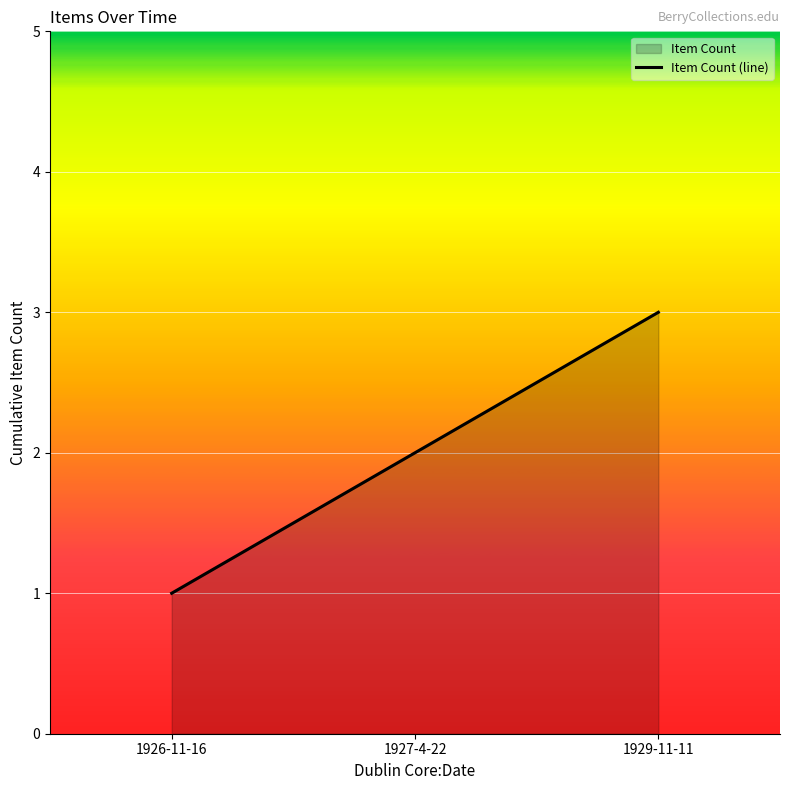

Reading left to right, what are all the values shown in this chart?

1926-11-16=1	1927-4-22=2	1929-11-11=3